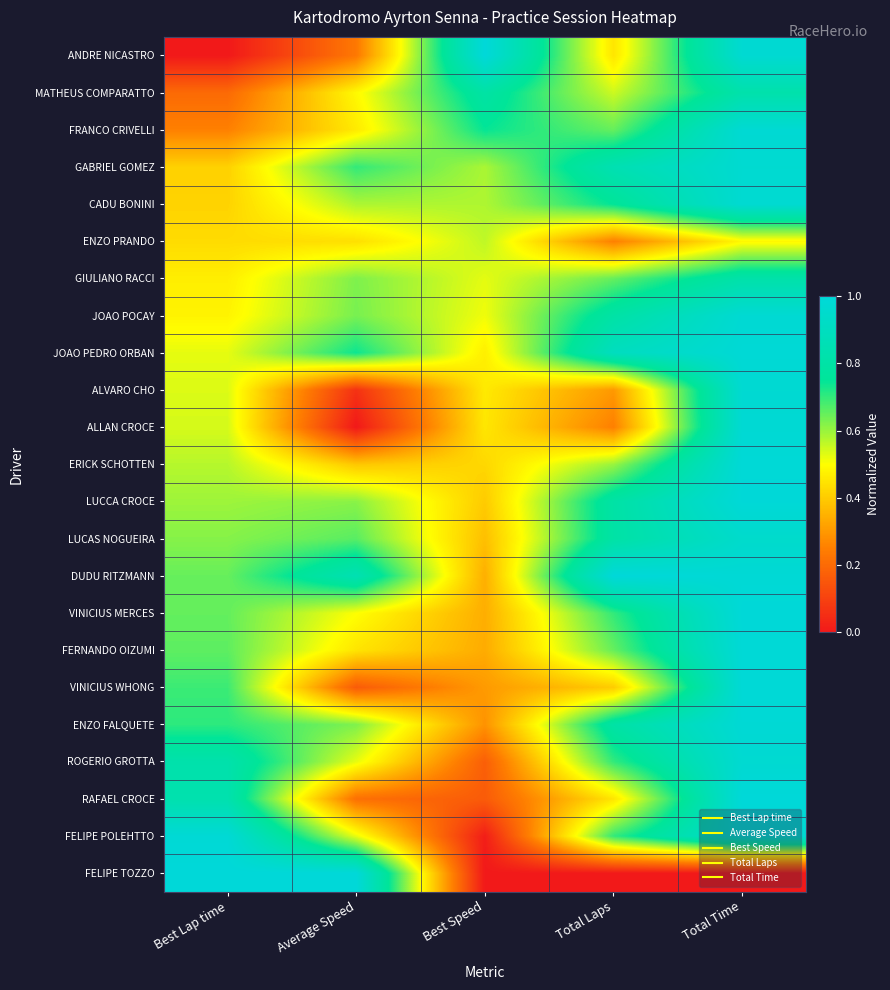

What is the greatest value displayed?

1.0